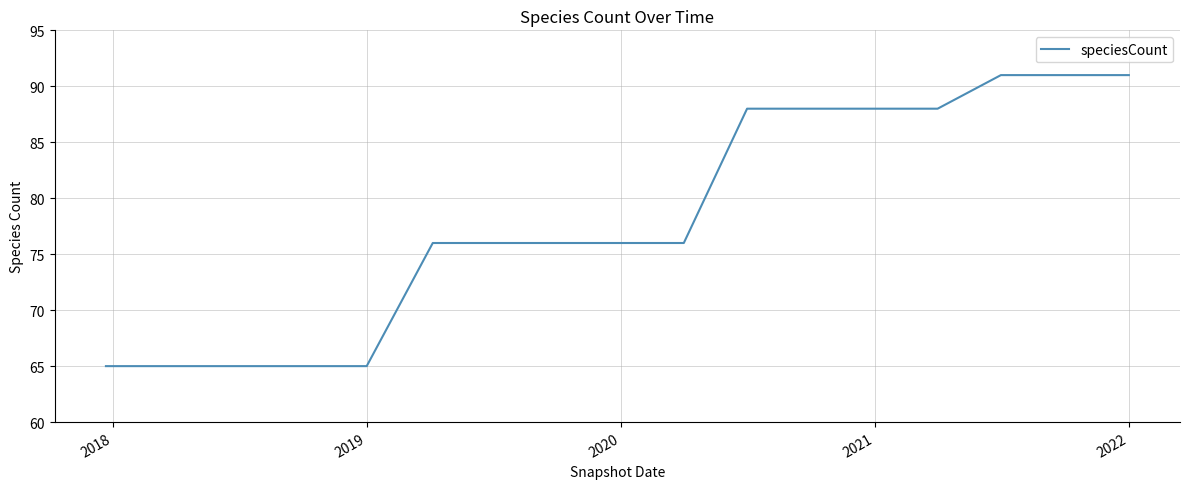

How many lines are shown in the chart?

1